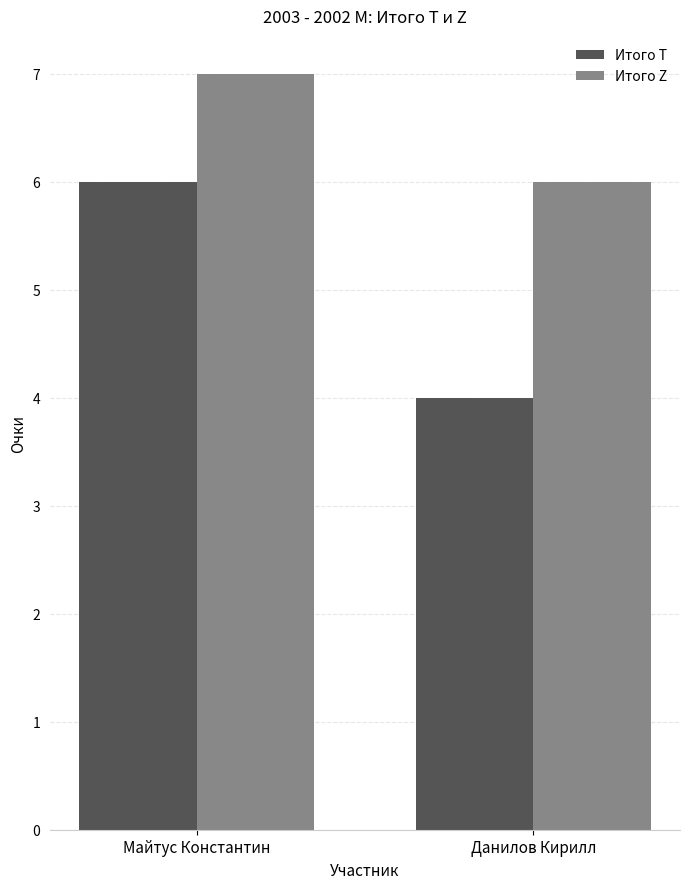

At how many categories does at least one series exceed 5?

2